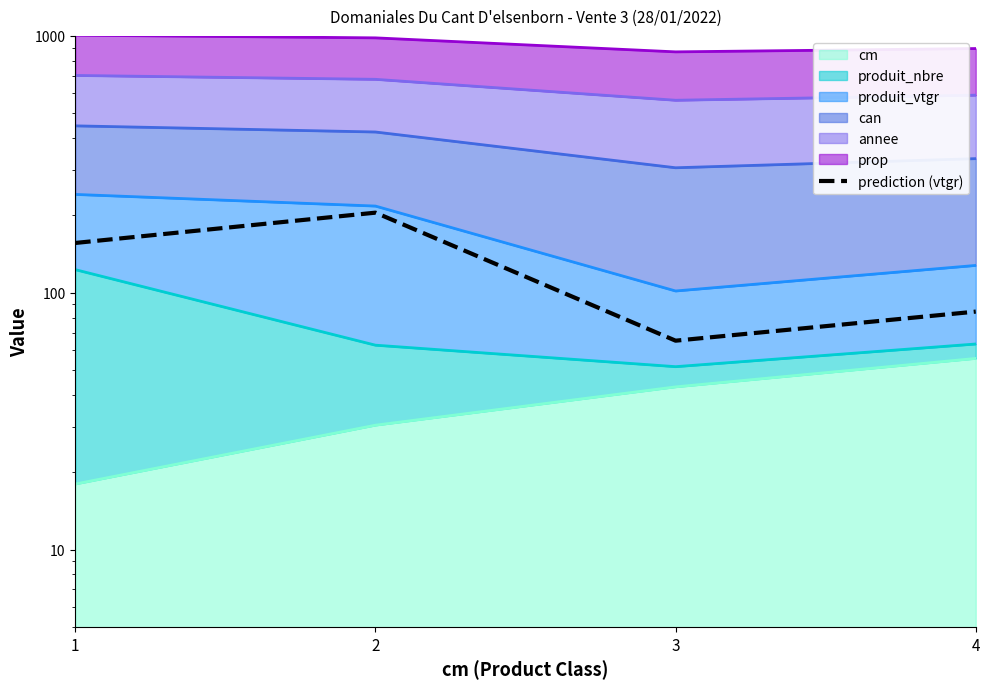

Which has a higher value, 2 or 4?

2